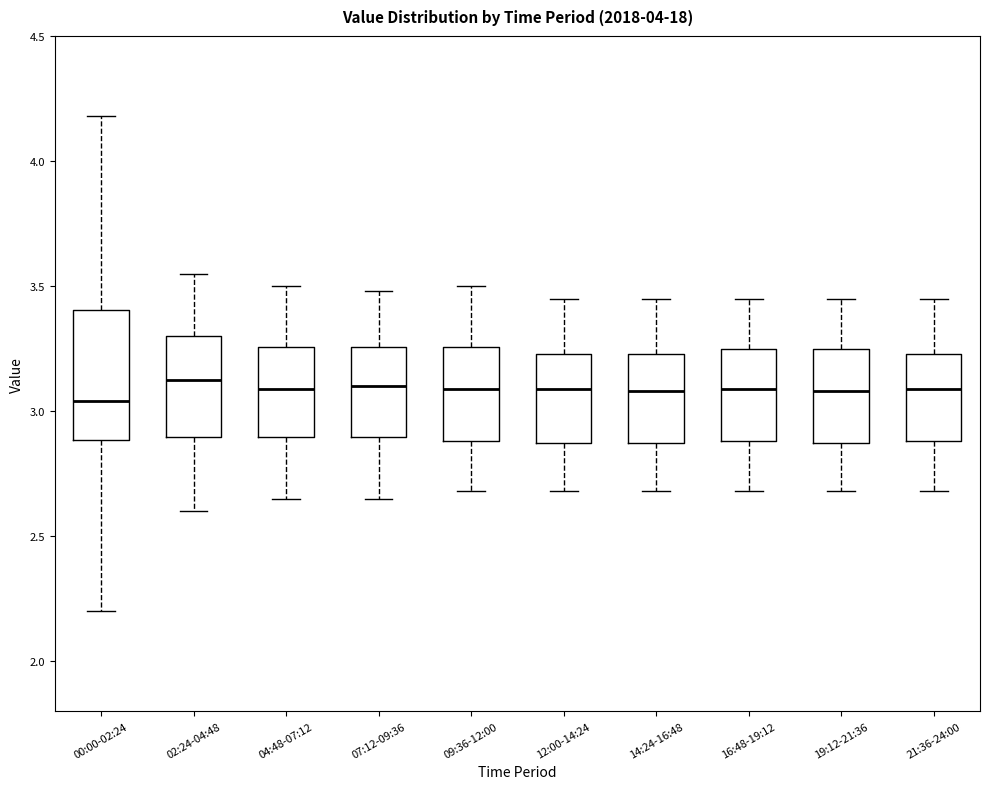

Reading left to right, transcribe this box plot: for each box, give where its median line is, the range the box spans, and where its two whiskers end, as read against the y-axis. The values are not printed on the chart, so give them approximately, as read against the axis.

00:00-02:24: median 3.05, box 2.90 to 3.40, whiskers 2.20 to 4.20
02:24-04:48: median 3.15, box 2.90 to 3.30, whiskers 2.60 to 3.55
04:48-07:12: median 3.10, box 2.90 to 3.25, whiskers 2.65 to 3.50
07:12-09:36: median 3.10, box 2.90 to 3.25, whiskers 2.65 to 3.50
09:36-12:00: median 3.10, box 2.90 to 3.25, whiskers 2.70 to 3.50
12:00-14:24: median 3.10, box 2.85 to 3.25, whiskers 2.70 to 3.45
14:24-16:48: median 3.10, box 2.85 to 3.25, whiskers 2.70 to 3.45
16:48-19:12: median 3.10, box 2.90 to 3.25, whiskers 2.70 to 3.45
19:12-21:36: median 3.10, box 2.85 to 3.25, whiskers 2.70 to 3.45
21:36-24:00: median 3.10, box 2.90 to 3.25, whiskers 2.70 to 3.45